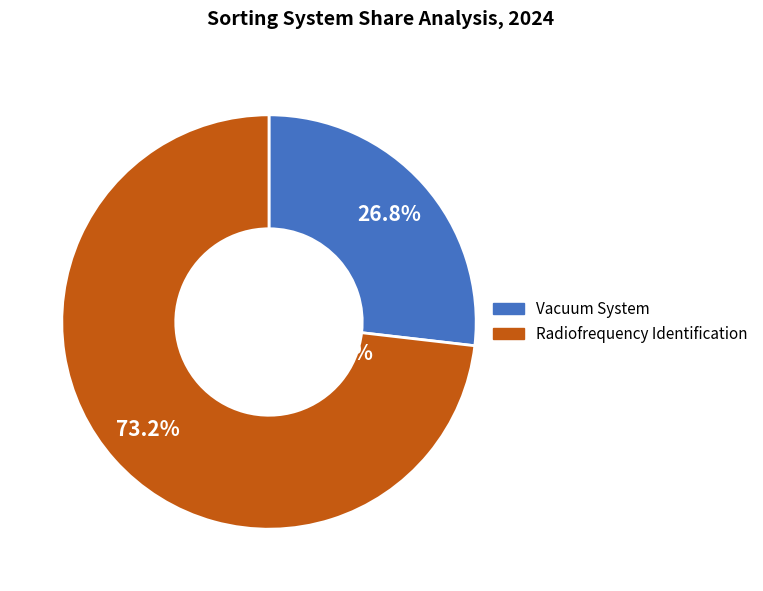

Is 3 the majority of the pie?

No